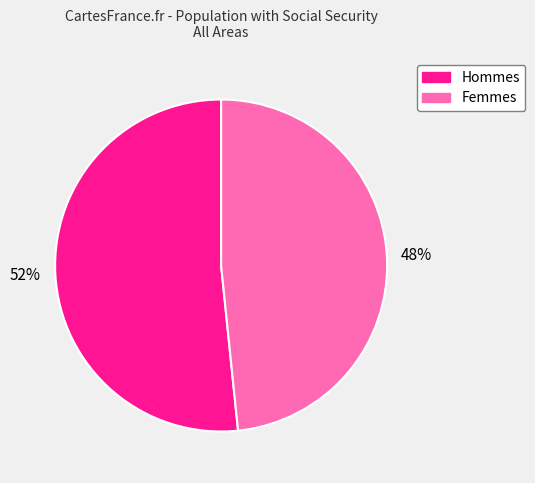

To the nearest percent, what is the average slice percentage?

50%